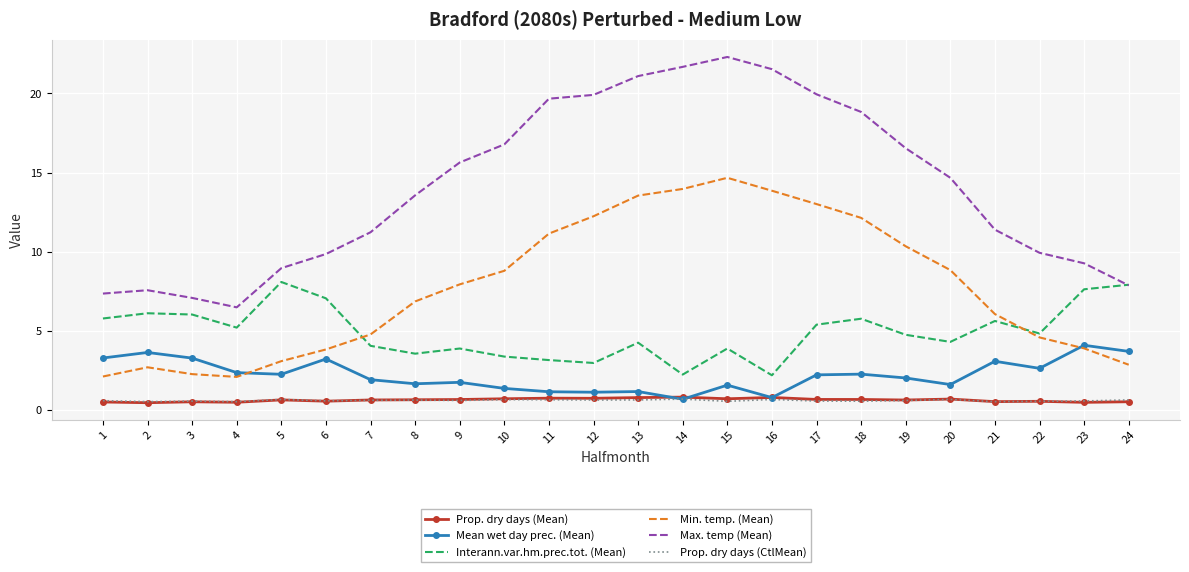

The Min. temp. (Mean) series shows 11.2 at 11. True or false?

True